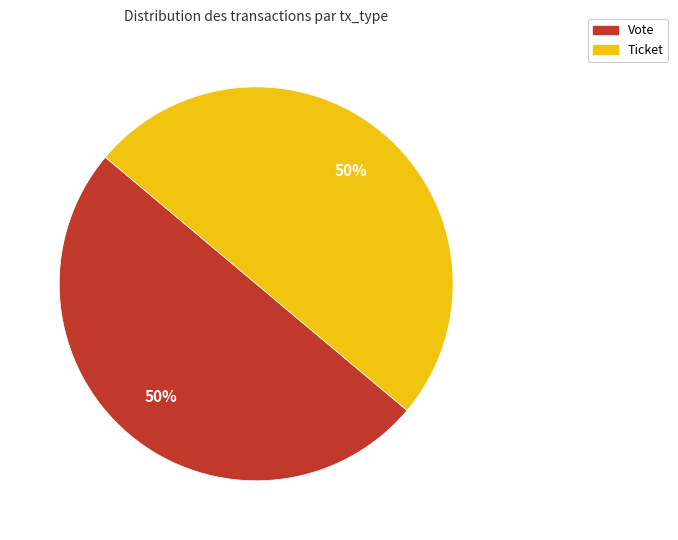

To the nearest percent, what is the average slice percentage?

50%